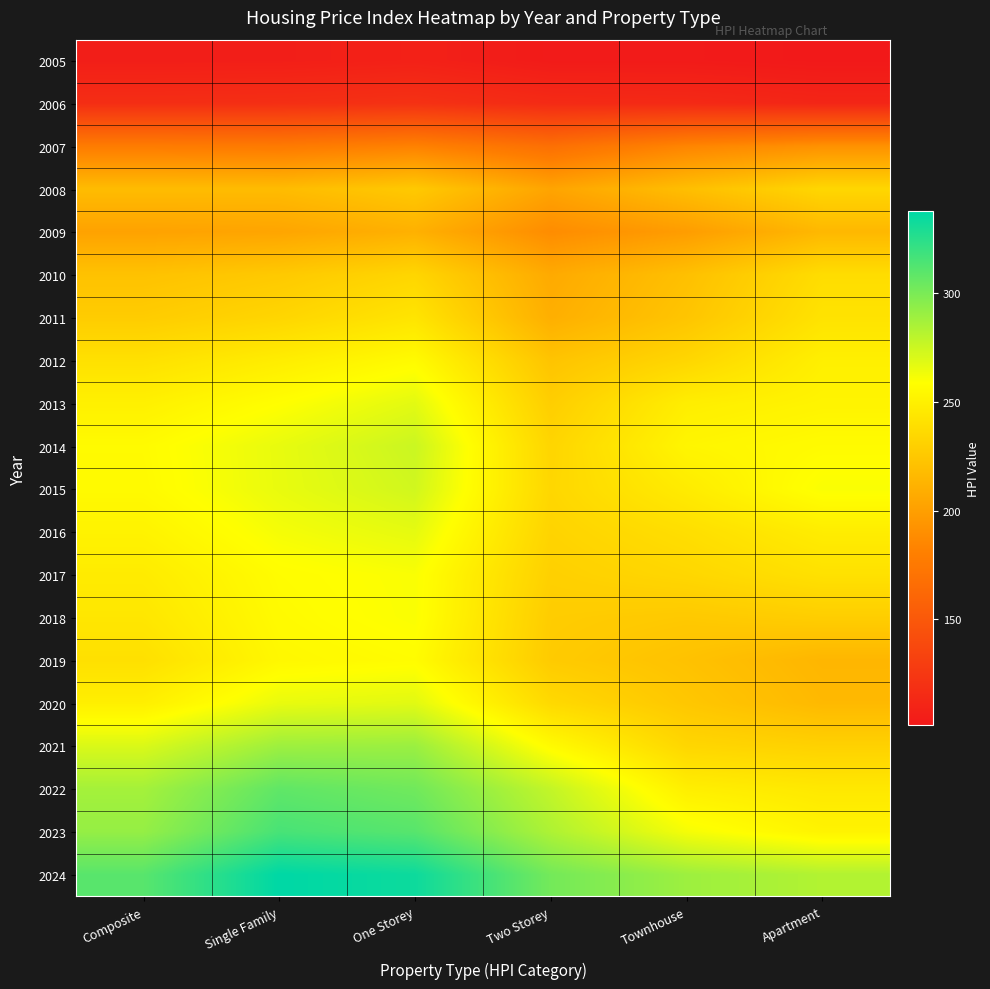

What is the greatest value displayed?

338.0